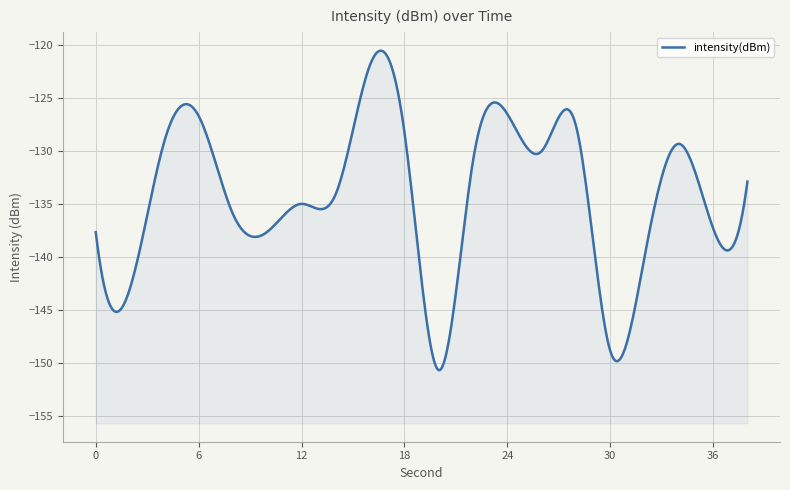

What is the sum of all values?

-2682.8